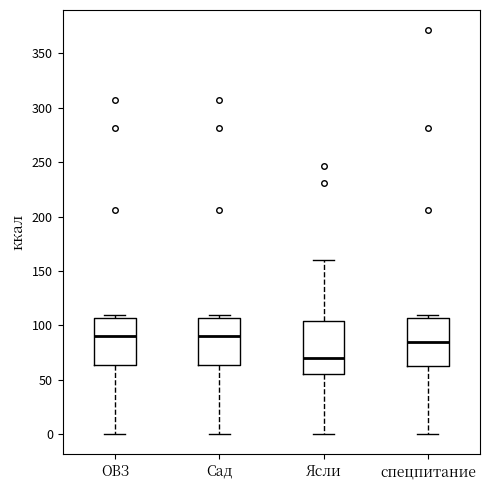

Which box's median line is the lowest?

Ясли